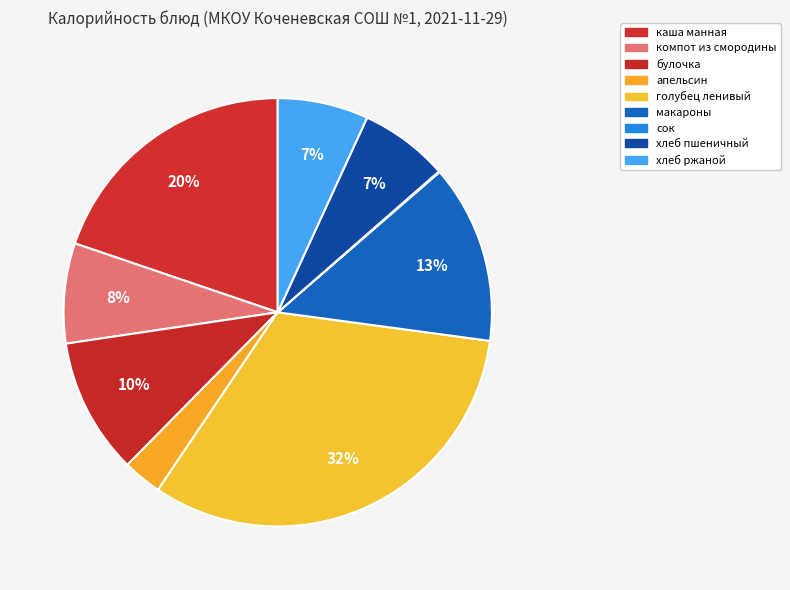

To the nearest percent, what percentage of the pie is каша манная?

20%